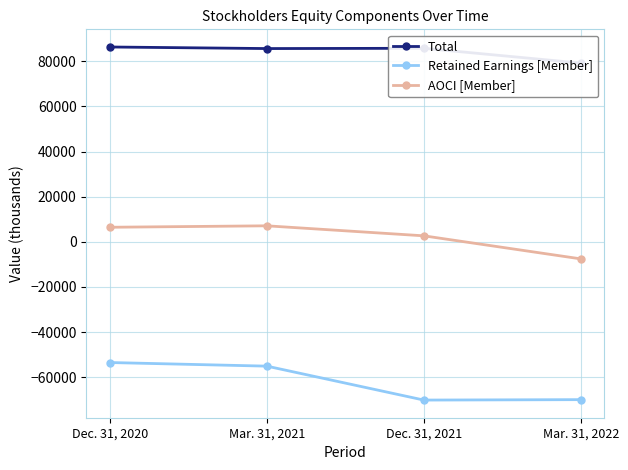

Reading right to left, list all the values displayed in this chart.

Total: 79191	85756	85632	86330
Retained Earnings [Member]: -69972	-70159	-55123	-53522
AOCI [Member]: -7581	2634	7072	6430